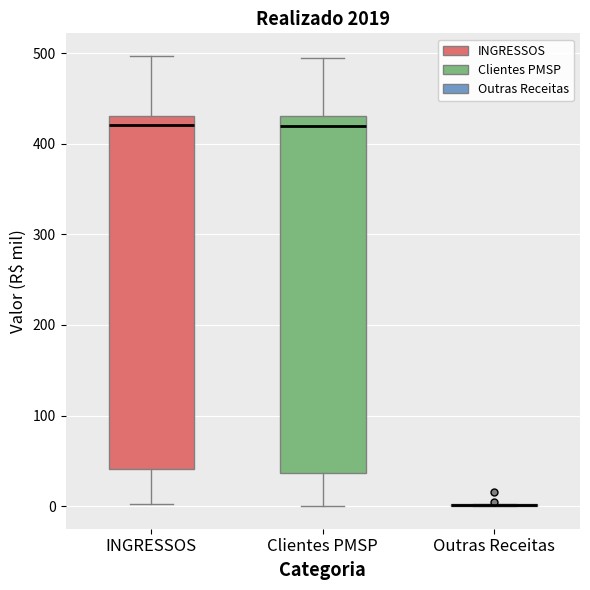

Reading left to right, read every box against the y-axis: the position of its median line, the range the box covers, and the ends of its whiskers. The values are not printed on the chart, so give them approximately, as read against the axis.

INGRESSOS: median 420, box 40 to 430, whiskers 0 to 500
Clientes PMSP: median 420, box 40 to 430, whiskers 0 to 490
Outras Receitas: box collapsed to a line at 0, whiskers 0 to 0